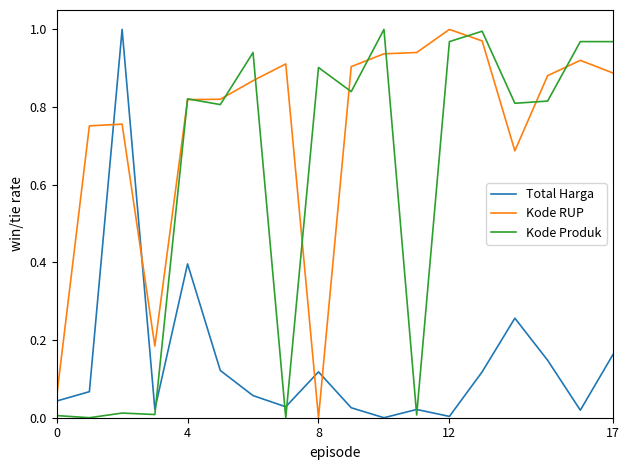

True or false: Kode RUP and Kode Produk intersect in this chart.

True